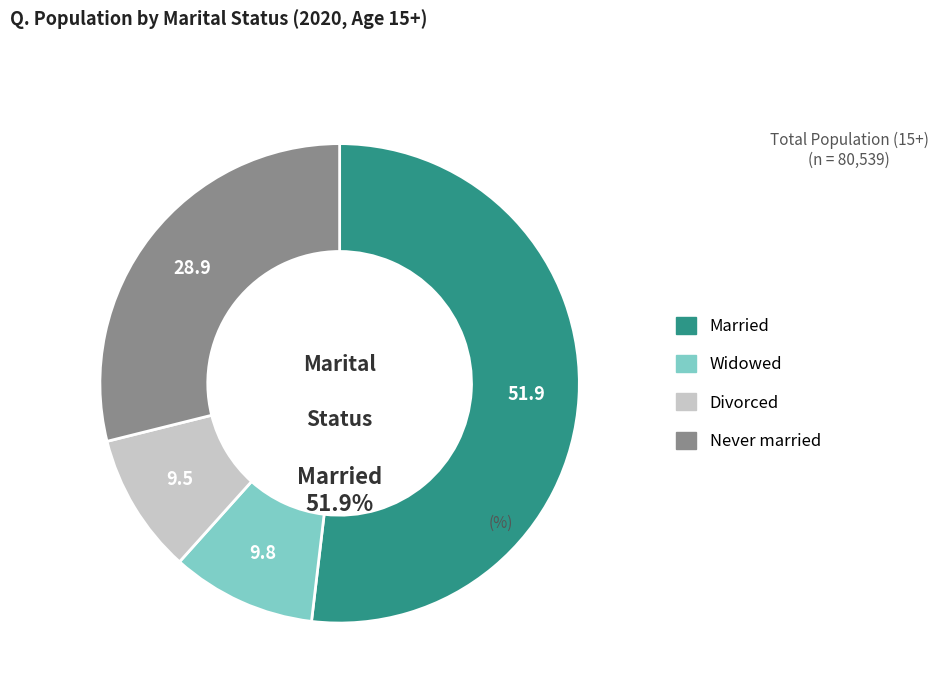

Which slice is the largest?

Married